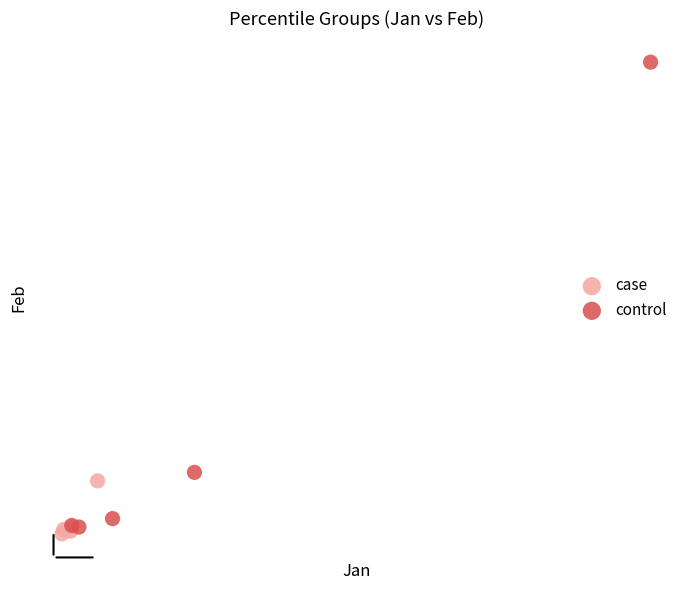

What are all the series names shown in the legend?

case, control